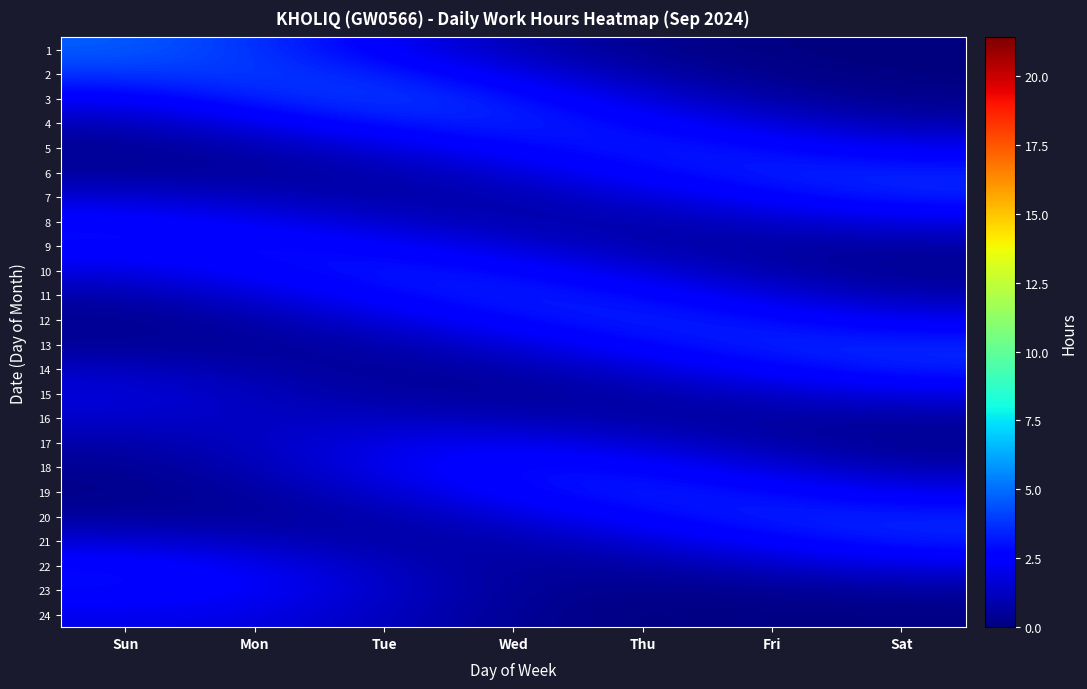

Reading left to right, what are all the values shown in this chart?

1: Sun=4.7	Mon=3.8	Tue=2.3	Wed=1.0	Thu=0.3	Fri=0.1	Sat=0.0
2: Sun=3.8	Mon=4.0	Tue=3.4	Wed=2.0	Thu=0.8	Fri=0.2	Sat=0.0
3: Sun=2.3	Mon=3.4	Tue=4.0	Wed=3.2	Thu=1.7	Fri=0.7	Sat=0.2
4: Sun=1.0	Mon=2.0	Tue=3.2	Wed=3.5	Thu=2.8	Fri=1.7	Sat=0.9
5: Sun=0.4	Mon=0.8	Tue=1.7	Wed=2.8	Thu=3.3	Fri=2.9	Sat=2.1
6: Sun=0.6	Mon=0.5	Tue=0.8	Wed=1.7	Thu=2.8	Fri=3.4	Sat=3.4
7: Sun=1.6	Mon=1.1	Tue=0.7	Wed=0.9	Thu=1.7	Fri=2.7	Sat=3.4
8: Sun=2.8	Mon=2.3	Tue=1.5	Wed=0.8	Thu=0.8	Fri=1.4	Sat=1.9
9: Sun=2.9	Mon=3.0	Tue=2.6	Wed=1.7	Thu=0.9	Fri=0.6	Sat=0.7
10: Sun=1.9	Mon=2.7	Tue=3.3	Wed=2.8	Thu=1.7	Fri=0.8	Sat=0.4
11: Sun=0.8	Mon=1.7	Tue=2.8	Wed=3.4	Thu=2.9	Fri=1.8	Sat=0.9
12: Sun=0.3	Mon=0.8	Tue=1.7	Wed=2.9	Thu=3.5	Fri=3.0	Sat=2.2
13: Sun=0.5	Mon=0.5	Tue=0.8	Wed=1.7	Thu=2.9	Fri=3.5	Sat=3.4
14: Sun=1.3	Mon=0.8	Tue=0.5	Wed=0.8	Thu=1.7	Fri=2.7	Sat=3.4
15: Sun=1.8	Mon=1.2	Tue=0.6	Wed=0.5	Thu=0.8	Fri=1.4	Sat=2.0
16: Sun=1.5	Mon=1.3	Tue=1.2	Wed=1.0	Thu=0.7	Fri=0.6	Sat=0.7
17: Sun=0.8	Mon=1.3	Tue=2.0	Wed=2.2	Thu=1.5	Fri=0.8	Sat=0.4
18: Sun=0.4	Mon=1.0	Tue=2.2	Wed=3.0	Thu=2.8	Fri=1.7	Sat=0.9
19: Sun=0.2	Mon=0.6	Tue=1.5	Wed=2.8	Thu=3.4	Fri=2.9	Sat=2.1
20: Sun=0.5	Mon=0.5	Tue=0.8	Wed=1.7	Thu=2.8	Fri=3.4	Sat=3.4
21: Sun=1.6	Mon=1.2	Tue=0.7	Wed=0.8	Thu=1.6	Fri=2.7	Sat=3.4
22: Sun=2.9	Mon=2.2	Tue=1.2	Wed=0.5	Thu=0.7	Fri=1.3	Sat=1.9
23: Sun=2.9	Mon=2.5	Tue=1.4	Wed=0.5	Thu=0.2	Fri=0.4	Sat=0.6
24: Sun=2.0	Mon=1.9	Tue=1.2	Wed=0.4	Thu=0.1	Fri=0.1	Sat=0.1